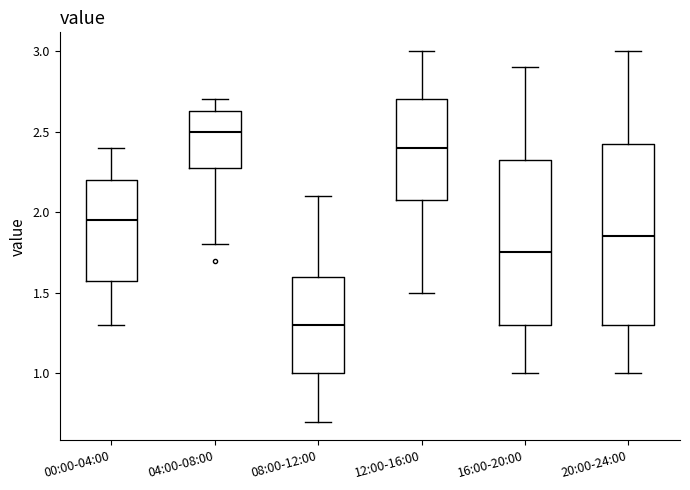

Where is the upper edge of the box for 16:00-20:00 on the y-axis? The values are not printed on the chart, so give them approximately, as read against the axis.

2.35